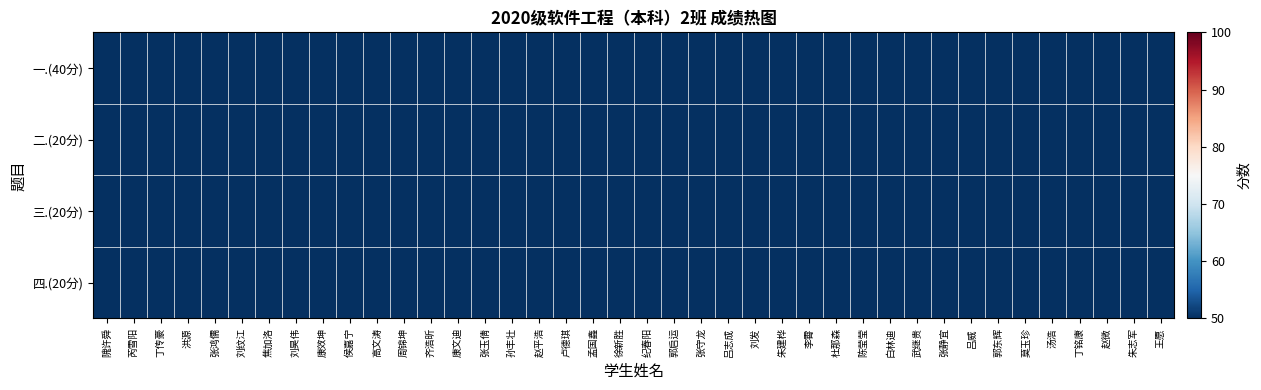

Reading right to left, list all the values displayed in this chart.

一.(40分): 王愿=18.0	朱志军=12.0	赵微=34.0	丁铭康=36.0	汤浩=28.0	莫玉珍=40.0	郭东辉=32.0	吕威=30.0	张静宜=28.0	武继贵=38.0	白林迪=32.0	陈莹莹=38.0	杜那森=30.0	李霄=30.0	朱建桦=26.0	刘发=28.0	吕志成=30.0	张守龙=28.0	郭启运=24.0	纪春阳=26.0	徐新胜=30.0	孟国鑫=32.0	卢德琪=32.0	赵平浩=34.0	孙丰壮=34.0	张玉倩=28.0	康文迪=36.0	齐浩昕=32.0	周锦坤=34.0	高文涛=30.0	侯嘉宁=36.0	康效坤=30.0	刘昊伟=30.0	焦加洛=34.0	刘纹江=36.0	张鸿儒=36.0	洪源=36.0	丁传豪=32.0	芮雪阳=32.0	隗许舜=22.0
二.(20分): 王愿=10.0	朱志军=10.0	赵微=16.0	丁铭康=14.0	汤浩=10.0	莫玉珍=18.0	郭东辉=16.0	吕威=14.0	张静宜=12.0	武继贵=18.0	白林迪=10.0	陈莹莹=12.0	杜那森=12.0	李霄=12.0	朱建桦=14.0	刘发=12.0	吕志成=8.0	张守龙=16.0	郭启运=16.0	纪春阳=12.0	徐新胜=16.0	孟国鑫=16.0	卢德琪=14.0	赵平浩=14.0	孙丰壮=16.0	张玉倩=10.0	康文迪=16.0	齐浩昕=12.0	周锦坤=12.0	高文涛=14.0	侯嘉宁=12.0	康效坤=16.0	刘昊伟=16.0	焦加洛=14.0	刘纹江=16.0	张鸿儒=14.0	洪源=18.0	丁传豪=12.0	芮雪阳=16.0	隗许舜=14.0
三.(20分): 王愿=17.0	朱志军=16.5	赵微=18.0	丁铭康=20.0	汤浩=19.5	莫玉珍=18.5	郭东辉=15.0	吕威=17.5	张静宜=15.5	武继贵=19.0	白林迪=20.0	陈莹莹=20.0	杜那森=20.0	李霄=20.0	朱建桦=17.0	刘发=18.0	吕志成=20.0	张守龙=16.5	郭启运=18.0	纪春阳=14.0	徐新胜=19.0	孟国鑫=19.0	卢德琪=18.0	赵平浩=17.5	孙丰壮=19.5	张玉倩=19.5	康文迪=19.5	齐浩昕=12.5	周锦坤=19.0	高文涛=17.5	侯嘉宁=19.5	康效坤=12.0	刘昊伟=18.0	焦加洛=19.5	刘纹江=17.5	张鸿儒=11.0	洪源=11.0	丁传豪=18.0	芮雪阳=19.0	隗许舜=13.5
四.(20分): 王愿=15.0	朱志军=18.5	赵微=19.0	丁铭康=20.0	汤浩=17.5	莫玉珍=13.0	郭东辉=15.5	吕威=17.5	张静宜=18.5	武继贵=19.5	白林迪=19.5	陈莹莹=14.5	杜那森=18.5	李霄=12.5	朱建桦=18.0	刘发=19.5	吕志成=18.5	张守龙=15.5	郭启运=15.0	纪春阳=14.5	徐新胜=19.0	孟国鑫=19.5	卢德琪=14.5	赵平浩=16.0	孙丰壮=16.5	张玉倩=19.5	康文迪=18.5	齐浩昕=9.5	周锦坤=16.5	高文涛=16.0	侯嘉宁=14.5	康效坤=18.5	刘昊伟=20.0	焦加洛=20.0	刘纹江=18.5	张鸿儒=16.0	洪源=18.0	丁传豪=13.5	芮雪阳=18.5	隗许舜=16.0